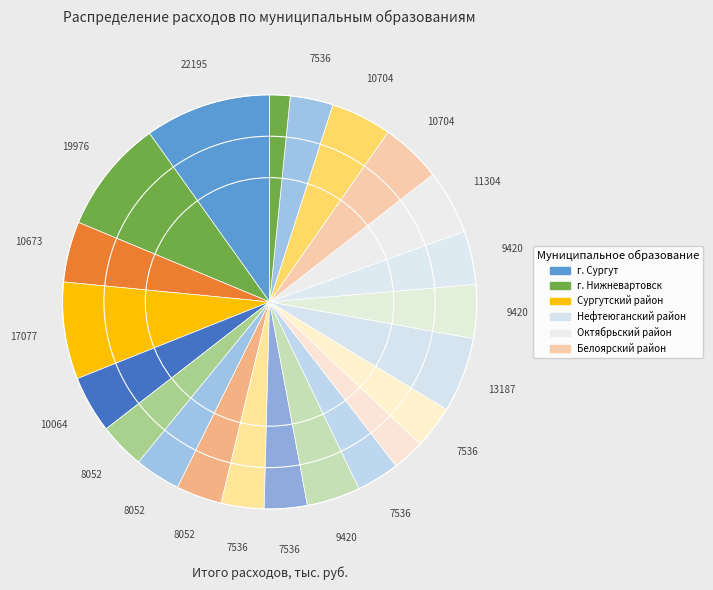

How many segments does this pie chart have?

22